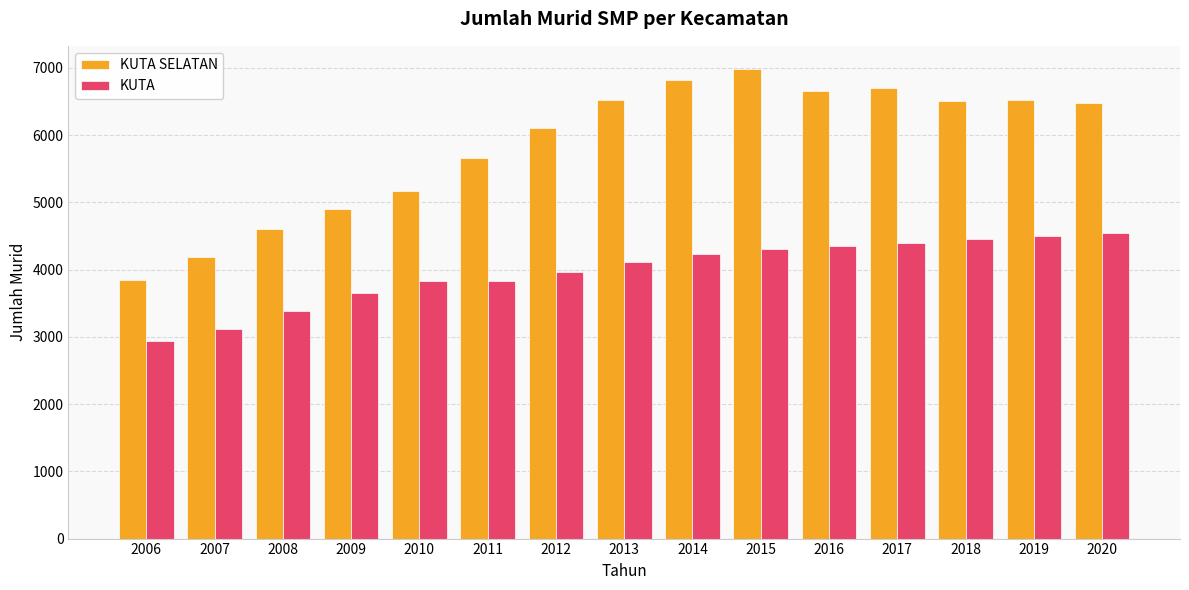

How many categories are shown in the chart?

15